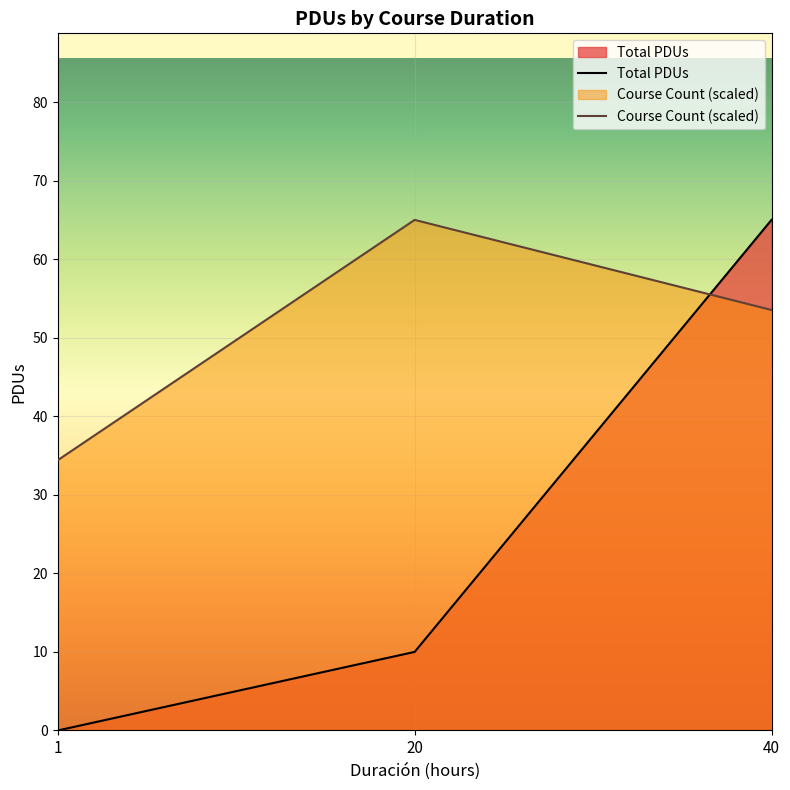

What is the difference between the highest and lowest values at 1?

34.4